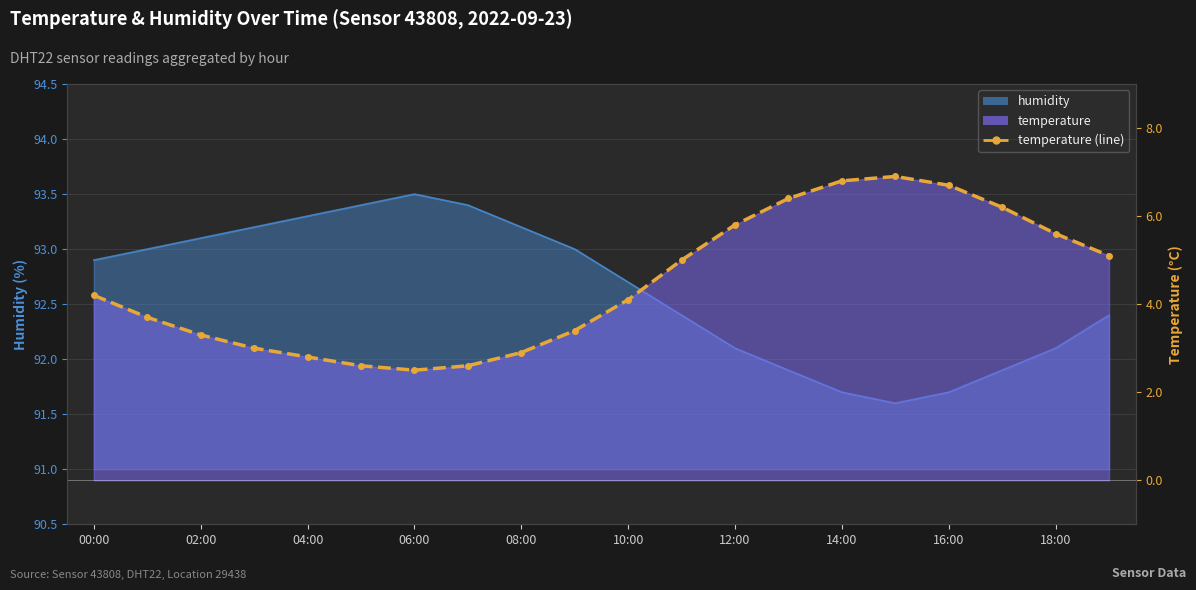

At 13:00, list the series in order from smallest to largest.

temperature, humidity